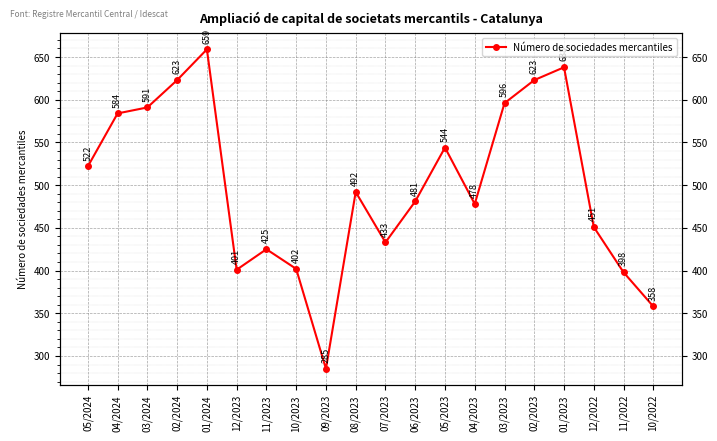

What is the value of the 19th point from the left?

398